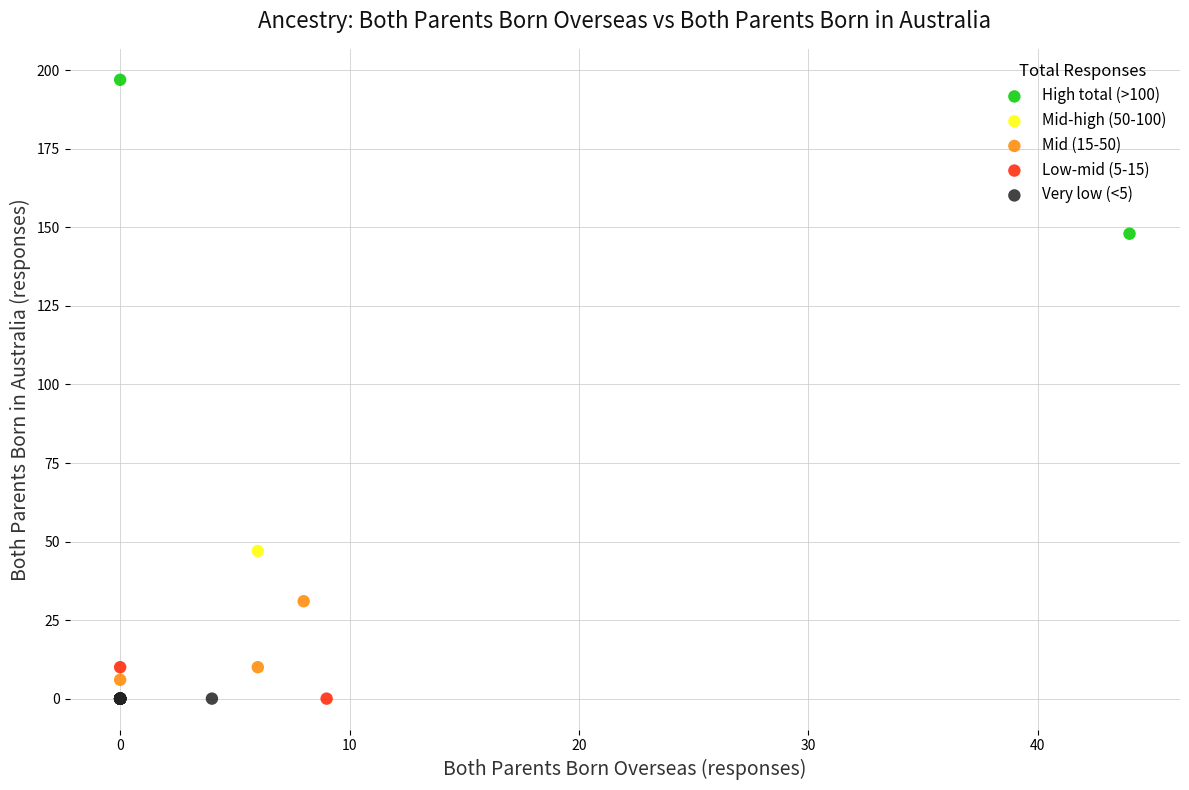

What are all the series names shown in the legend?

High total (>100), Mid-high (50-100), Mid (15-50), Low-mid (5-15), Very low (<5)